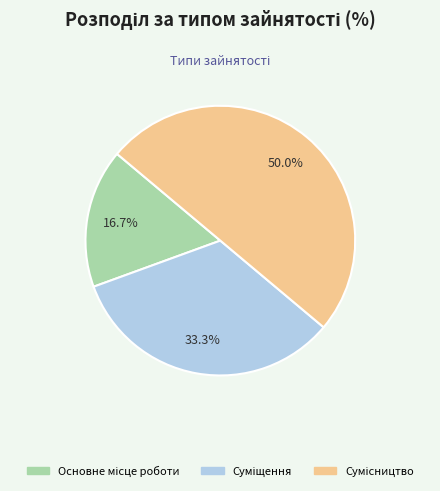

To the nearest percent, what percentage of the pie is Сумісництво?

50%